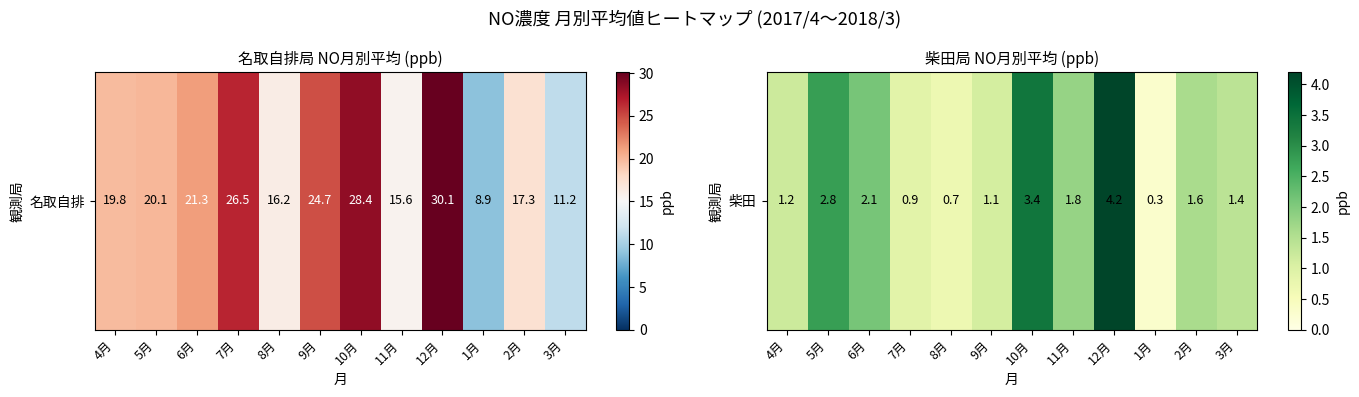

What is the ratio of the value at 5月 to the value at 3月?

2.0